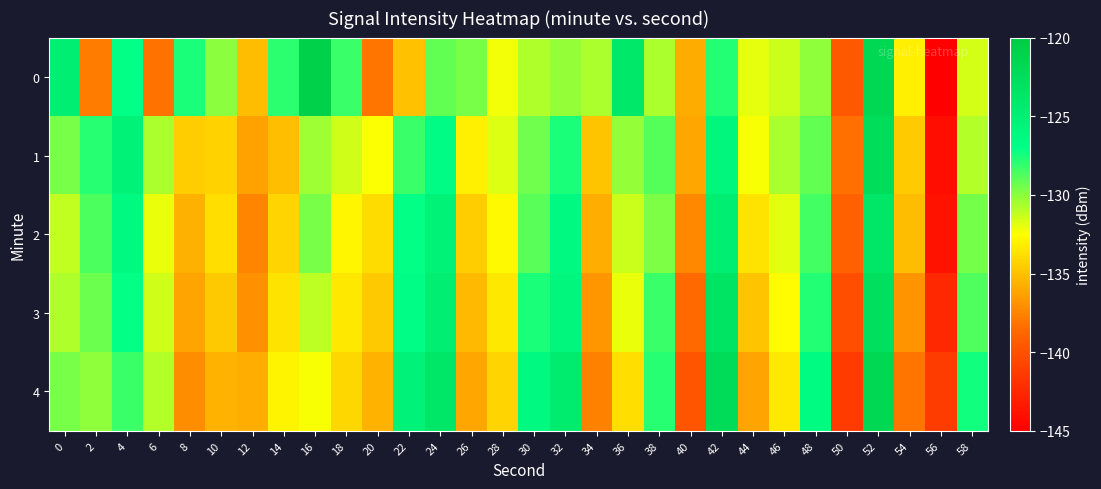

Reading left to right, extract all data points from this chart.

0: 0=-124.9	2=-137.9	4=-127.0	6=-138.3	8=-127.6	10=-130.0	12=-135.2	14=-127.9	16=-120.8	18=-128.2	20=-138.1	22=-135.0	24=-129.1	26=-129.6	28=-132.3	30=-130.8	32=-130.2	34=-130.7	36=-123.9	38=-130.7	40=-135.9	42=-127.8	44=-131.9	46=-131.4	48=-130.1	50=-139.5	52=-121.6	54=-133.2	56=-145.2	58=-131.6
1: 0=-129.6	2=-127.8	4=-125.3	6=-130.7	8=-134.5	10=-134.3	12=-136.3	14=-135.0	16=-130.4	18=-131.4	20=-132.5	22=-128.3	24=-126.7	26=-133.1	28=-131.8	30=-129.4	32=-127.6	34=-134.9	36=-130.2	38=-128.8	40=-136.1	42=-125.9	44=-132.4	46=-130.7	48=-129.1	50=-138.3	52=-122.5	54=-134.6	56=-144.1	58=-130.9
2: 0=-131.2	2=-128.6	4=-126.4	6=-132.1	8=-135.7	10=-133.8	12=-137.4	14=-134.2	16=-129.6	18=-132.8	20=-133.9	22=-127.1	24=-125.3	26=-134.5	28=-132.7	30=-128.9	32=-126.2	34=-135.8	36=-131.4	38=-129.7	40=-137.3	42=-124.8	44=-133.6	46=-131.9	48=-128.4	50=-139.1	52=-123.7	54=-135.2	56=-143.8	58=-129.5
3: 0=-130.8	2=-129.3	4=-127.1	6=-131.5	8=-136.2	10=-134.7	12=-136.9	14=-133.6	16=-131.1	18=-133.4	20=-134.7	22=-126.8	24=-124.9	26=-135.3	28=-133.4	30=-127.6	32=-125.8	34=-136.7	36=-132.1	38=-128.3	40=-138.6	42=-123.4	44=-134.9	46=-132.6	48=-127.8	50=-140.2	52=-122.9	54=-136.8	56=-142.5	58=-128.7
4: 0=-129.6	2=-130.1	4=-128.3	6=-130.9	8=-137.1	10=-135.6	12=-135.8	14=-132.9	16=-132.4	18=-134.1	20=-135.6	22=-125.4	24=-123.7	26=-136.1	28=-134.2	30=-126.3	32=-124.5	34=-137.6	36=-133.8	38=-127.9	40=-139.8	42=-122.1	44=-136.2	46=-133.4	48=-126.5	50=-141.3	52=-121.6	54=-138.1	56=-141.2	58=-127.4